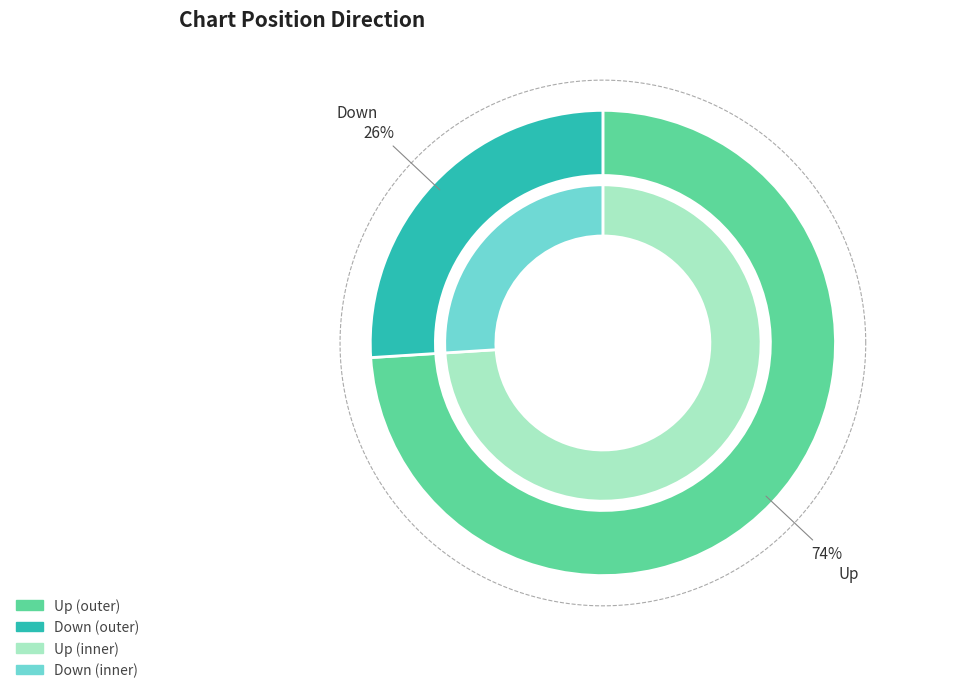

To the nearest percent, what is the average slice percentage?

50%